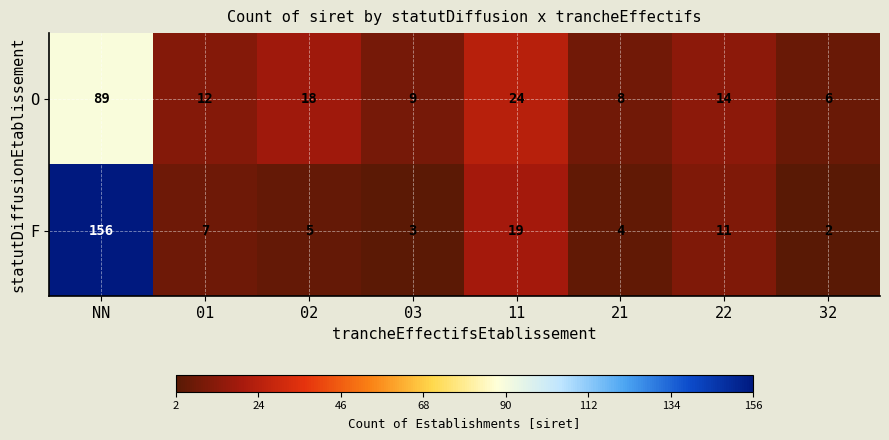

At which label does F reach its minimum?

32